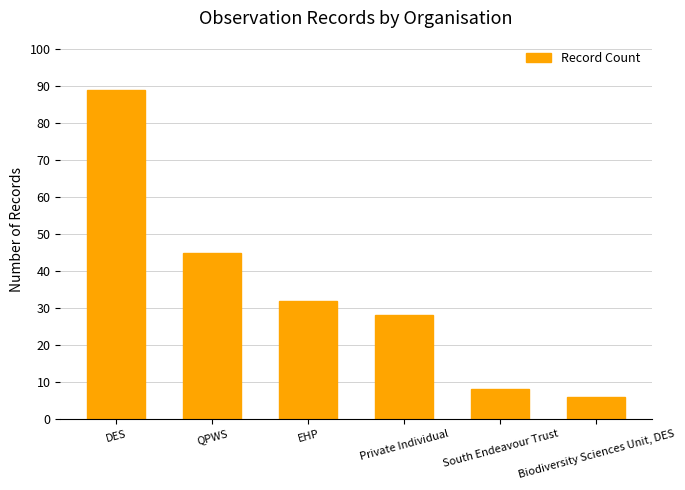

Does the chart contain any negative values?

No